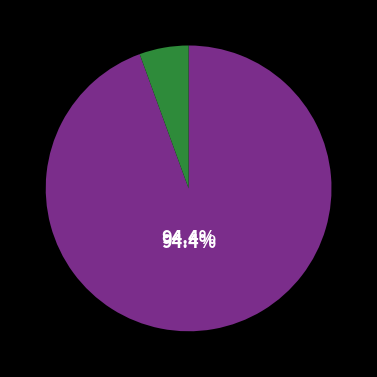

Is there a majority slice in this chart?

Yes